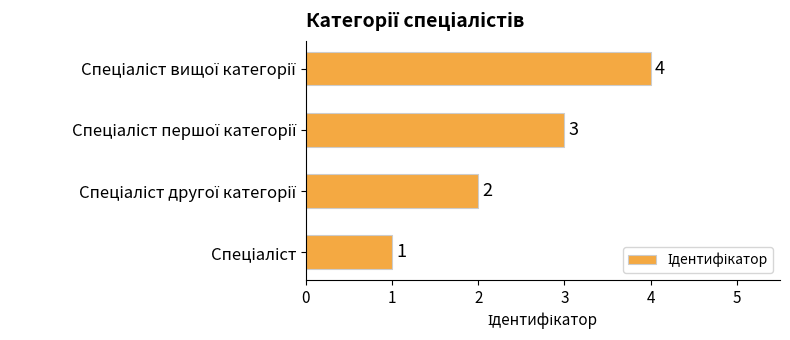

Count the number of data series in this chart.

1